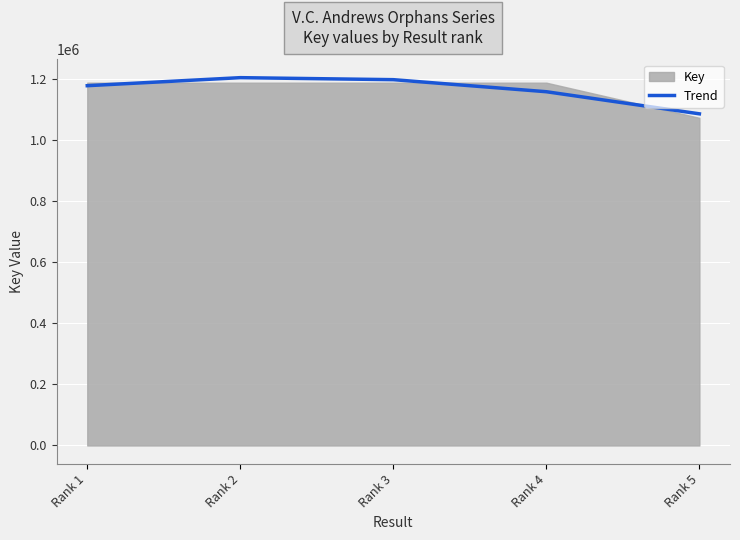

Between Rank 2 and Rank 5, which is larger?

Rank 2